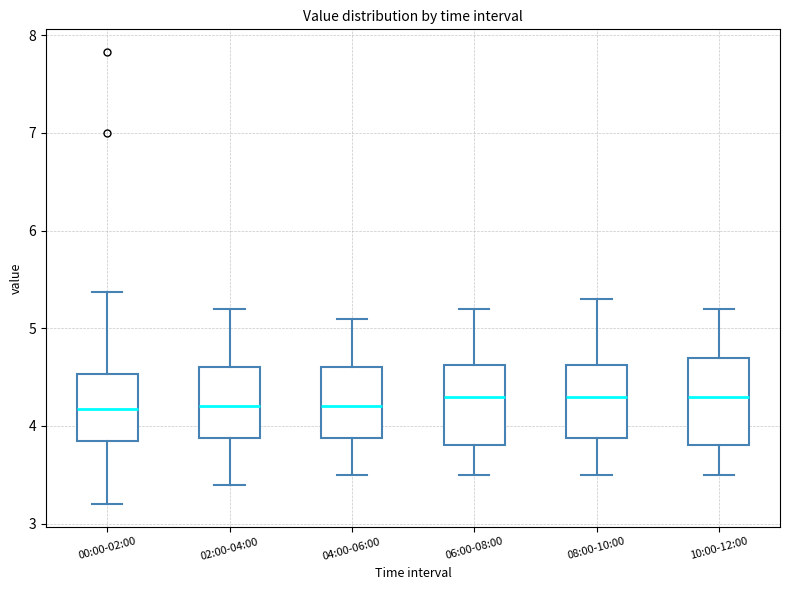

Where is the upper edge of the box for 02:00-04:00 on the y-axis? The values are not printed on the chart, so give them approximately, as read against the axis.

4.6